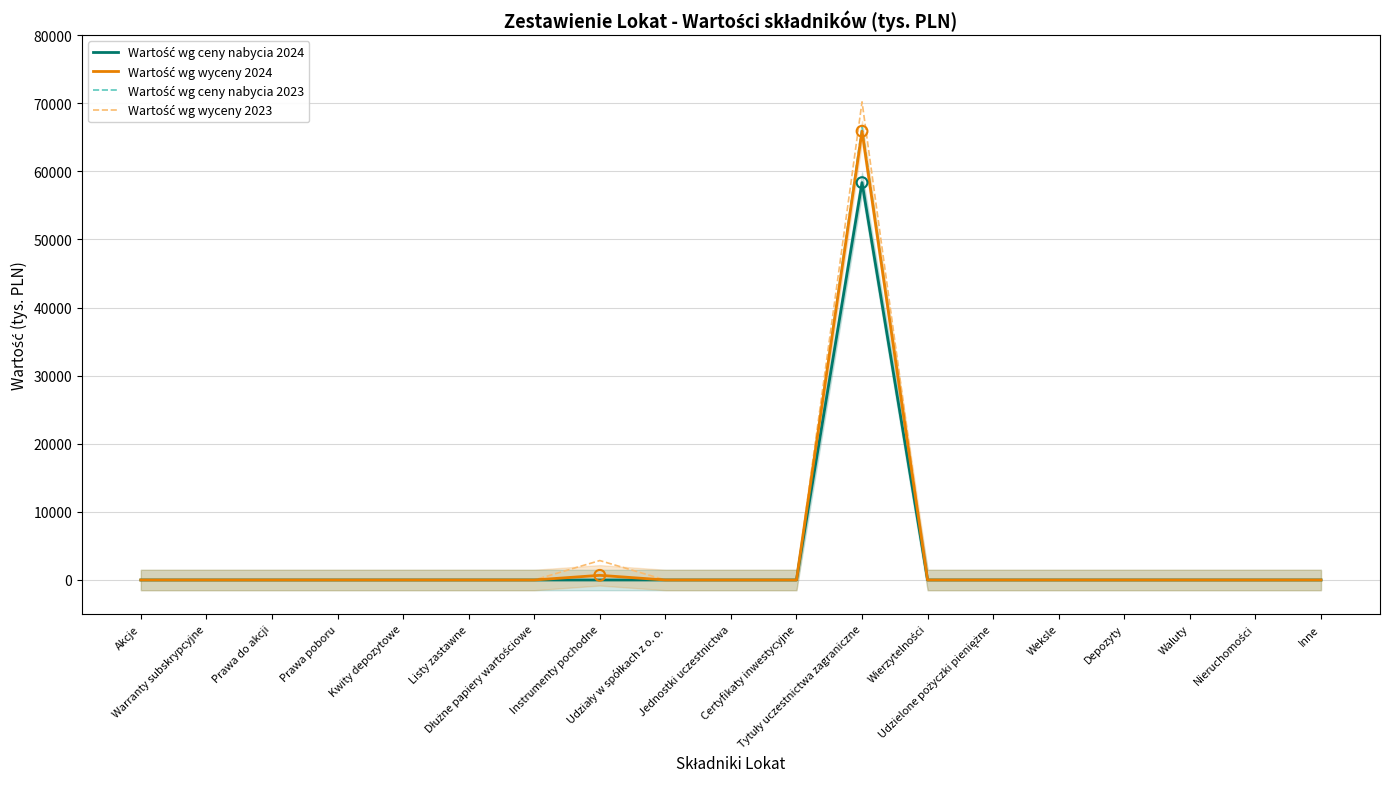

Which series contains the highest Y value?

Wartość wg wyceny 2023